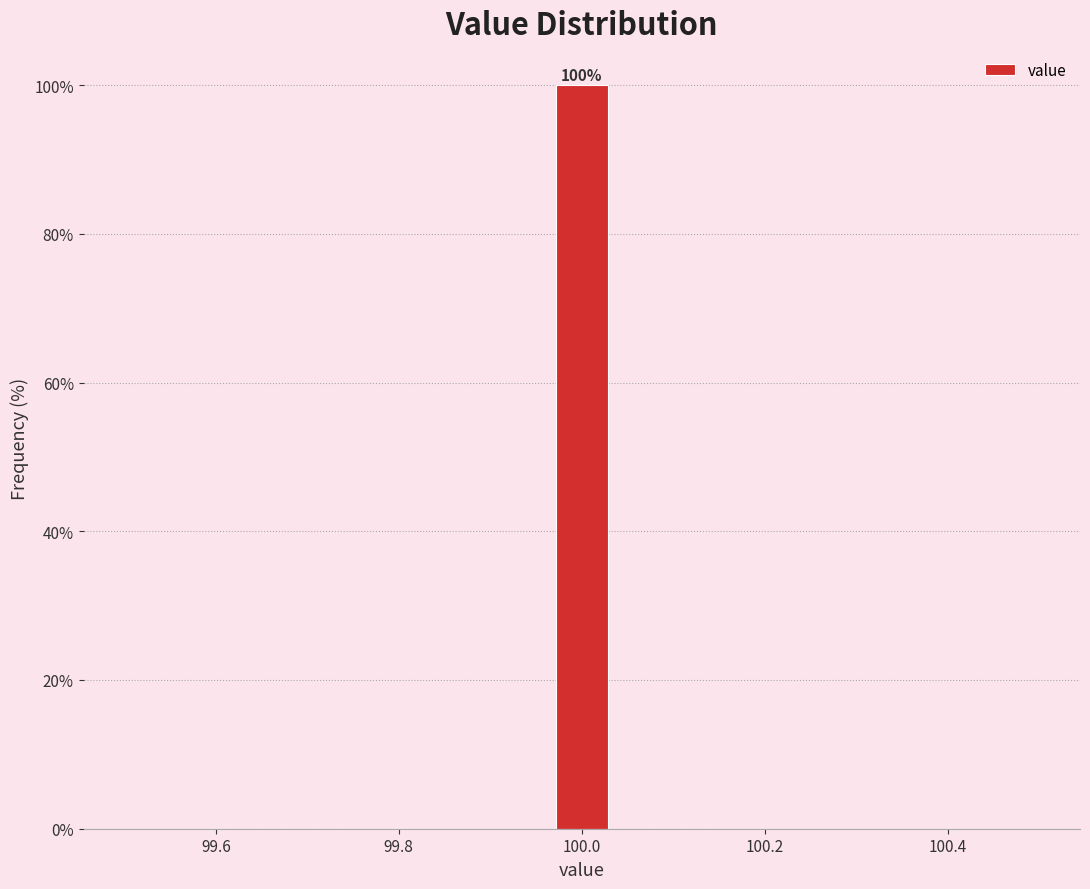

Around what value on the x-axis is the tallest bar? Give the approximate position of its centre, as read against the axis.

100.00